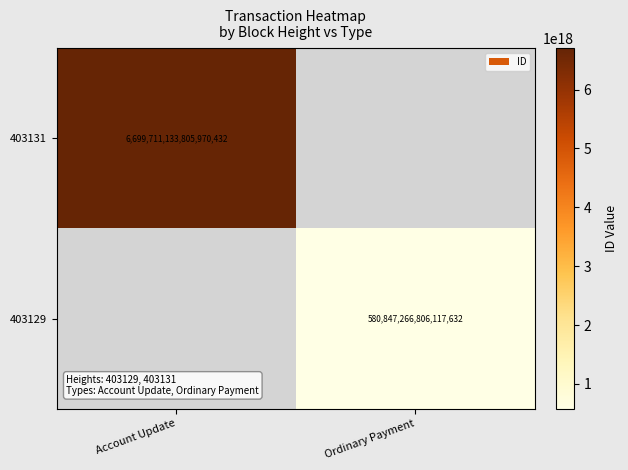

True or false: 403129 has a value of 890030922437964672 at Ordinary Payment.

False